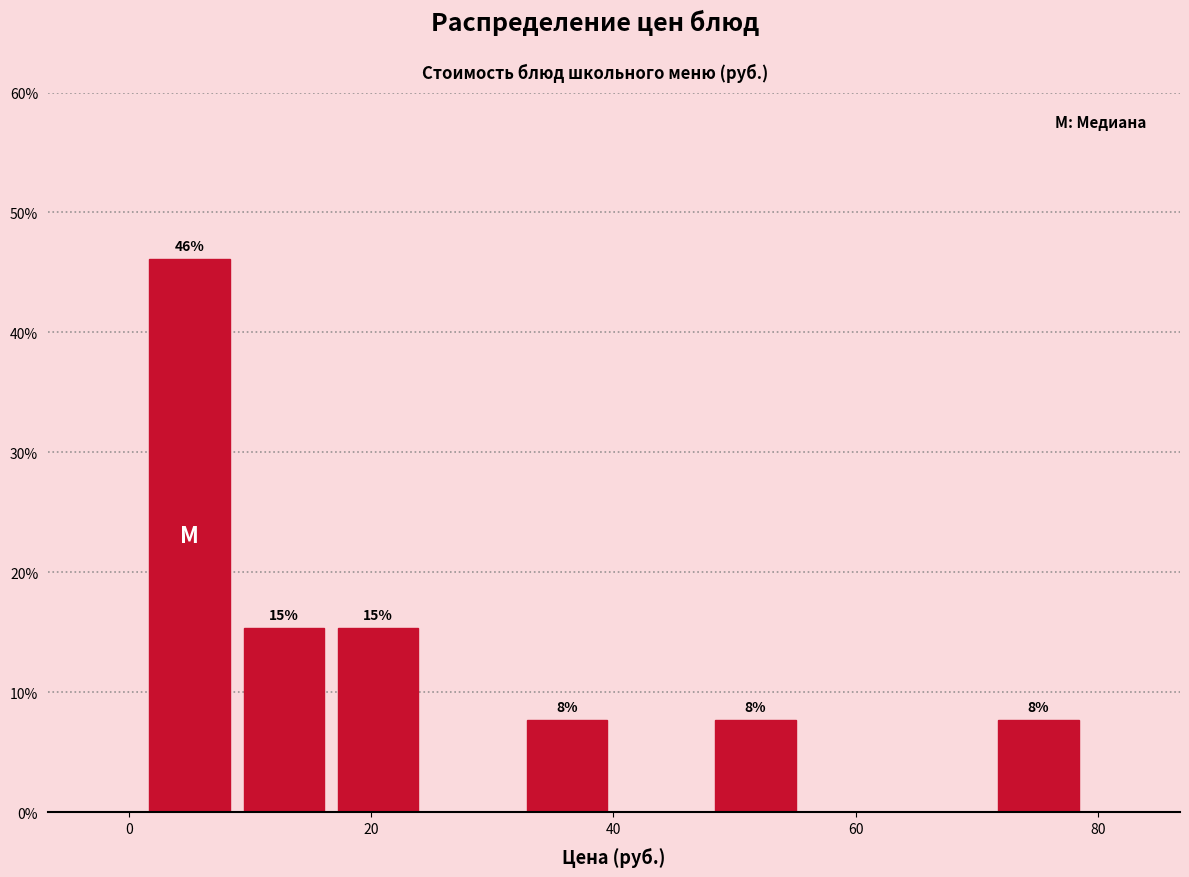

Read against the x-axis, roughly where is the centre of the tallest bar?

4